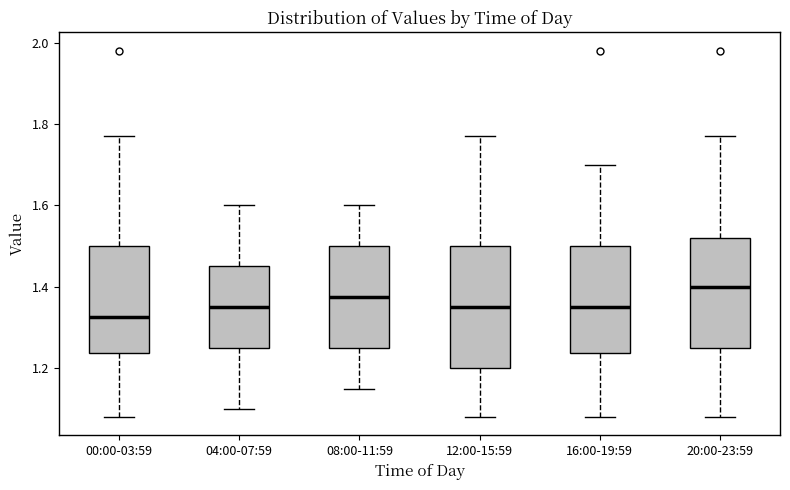

Which box has the highest median line?

20:00-23:59